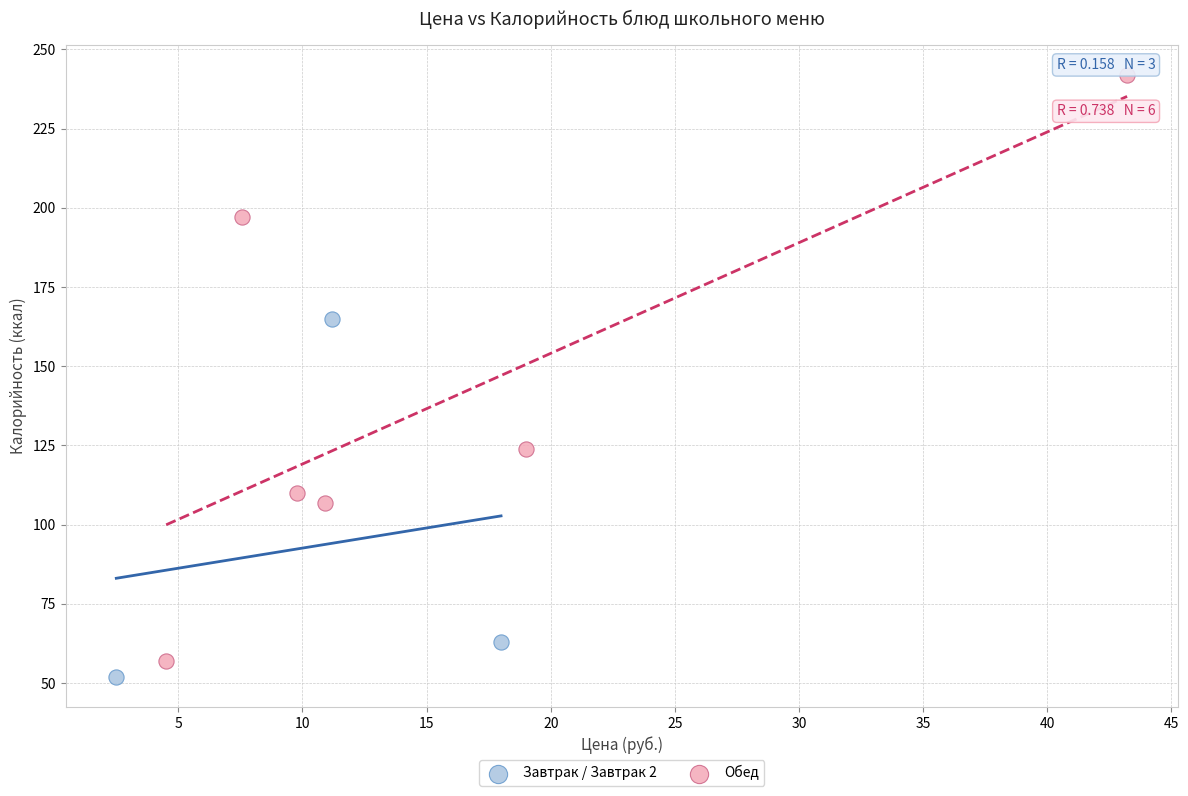

Which series has the widest spread of Y values?

Обед